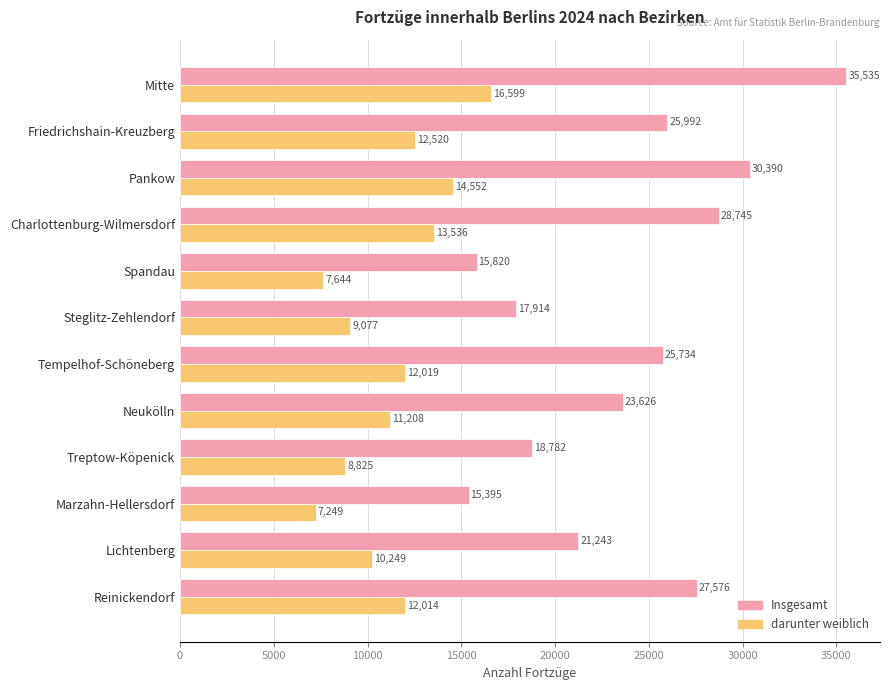

At which label is darunter weiblich closest to 11924?

Reinickendorf